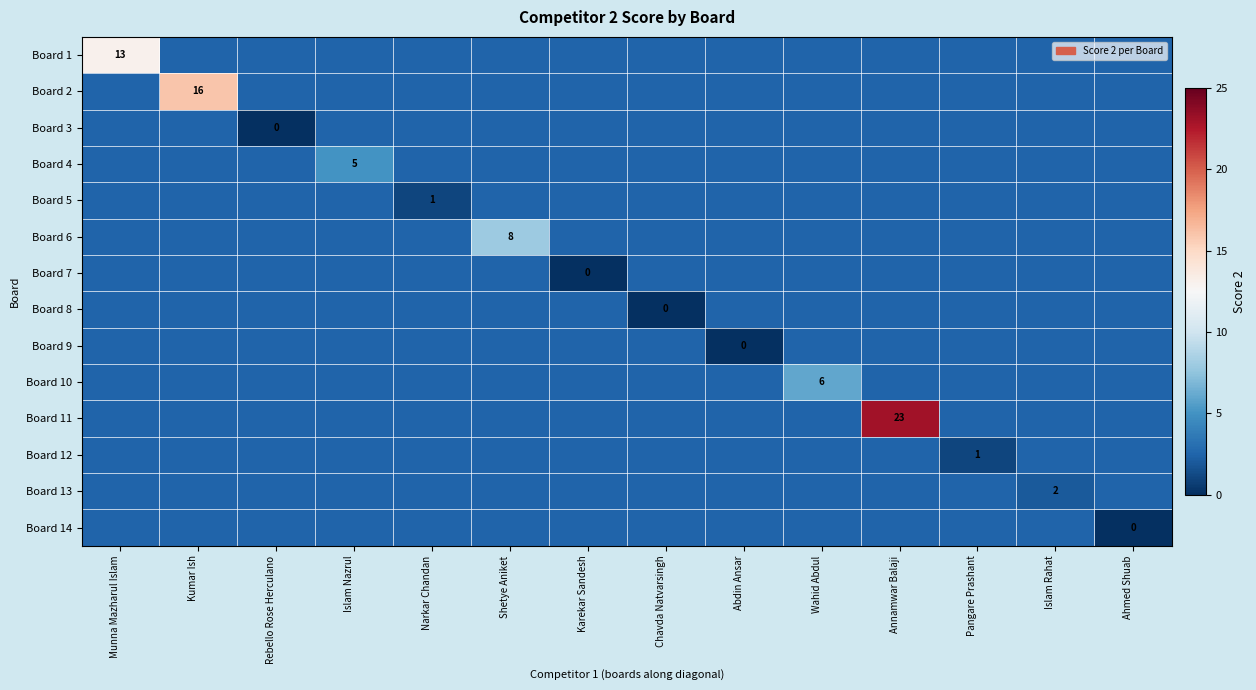

The value of Board 5 at Narkar Chandan is 0.3. True or false?

False